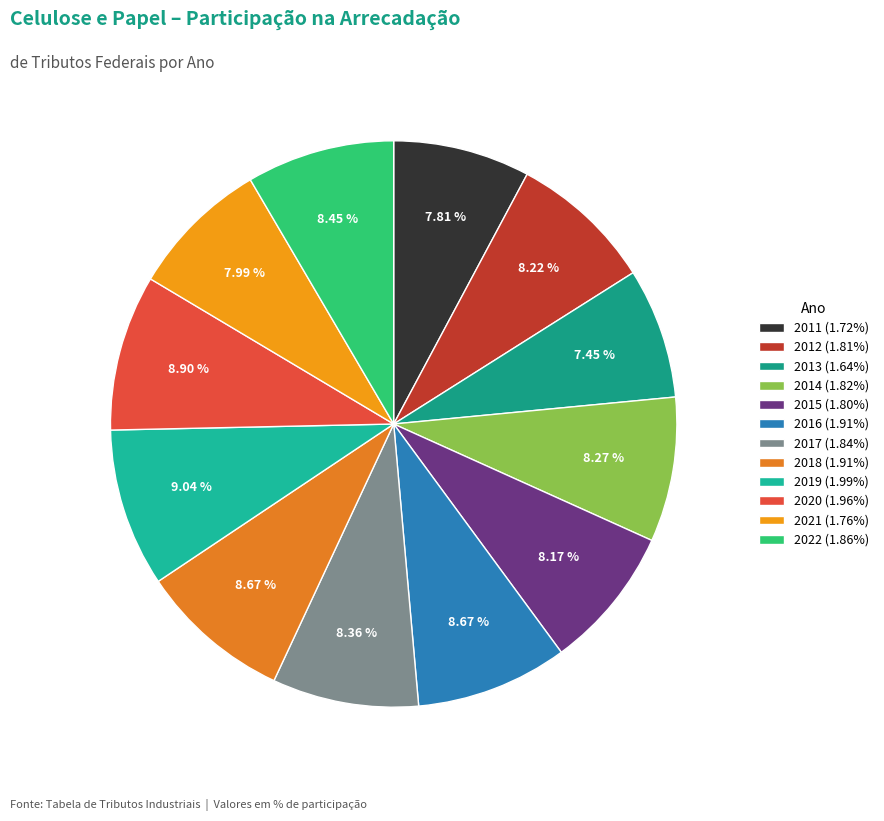

To the nearest percent, what is the difference between the largest and smallest slice percentages?

2%